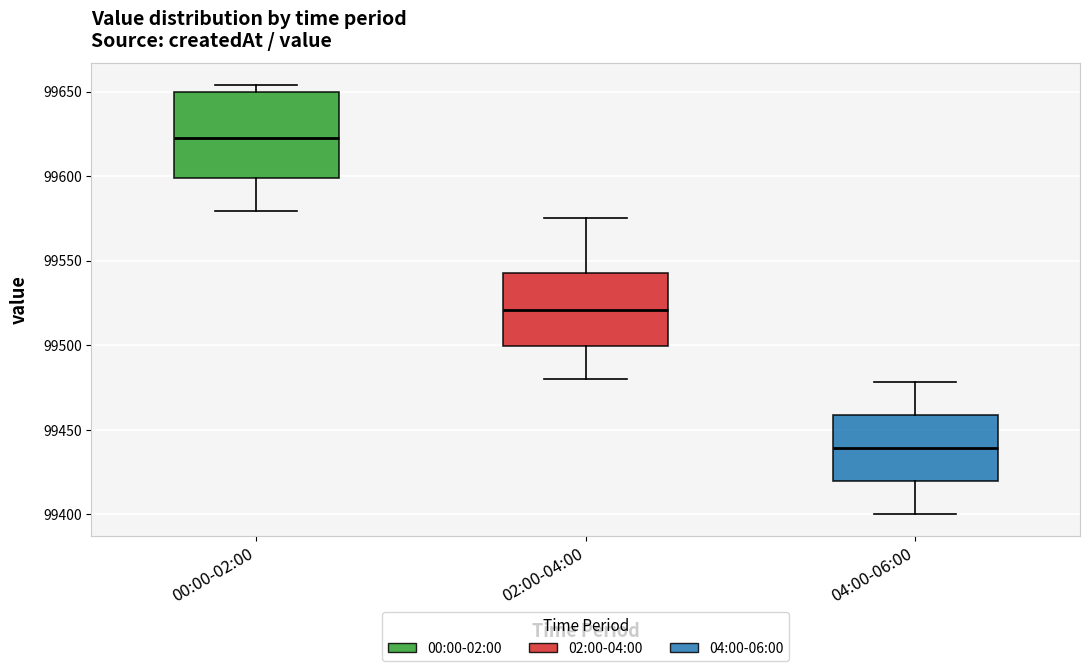

Which box is the tallest, from its lower edge to its upper edge?

00:00-02:00